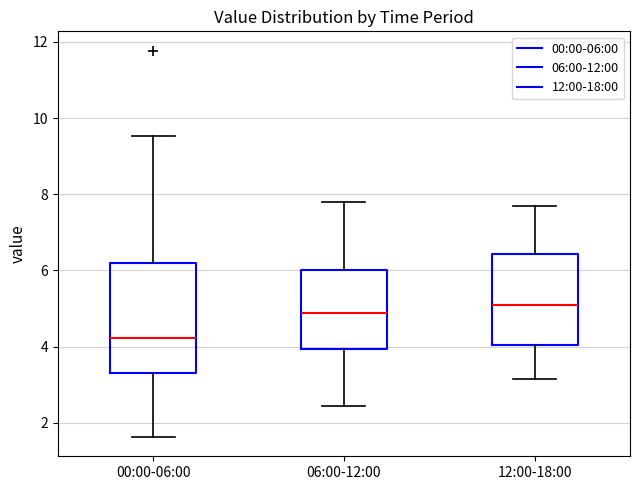

Reading left to right, transcribe this box plot: for each box, give where its median line is, the range the box spans, and where its two whiskers end, as read against the y-axis. The values are not printed on the chart, so give them approximately, as read against the axis.

00:00-06:00: median 4.2, box 3.4 to 6.2, whiskers 1.6 to 9.6
06:00-12:00: median 4.8, box 4.0 to 6.0, whiskers 2.4 to 7.8
12:00-18:00: median 5.2, box 4.0 to 6.4, whiskers 3.2 to 7.8